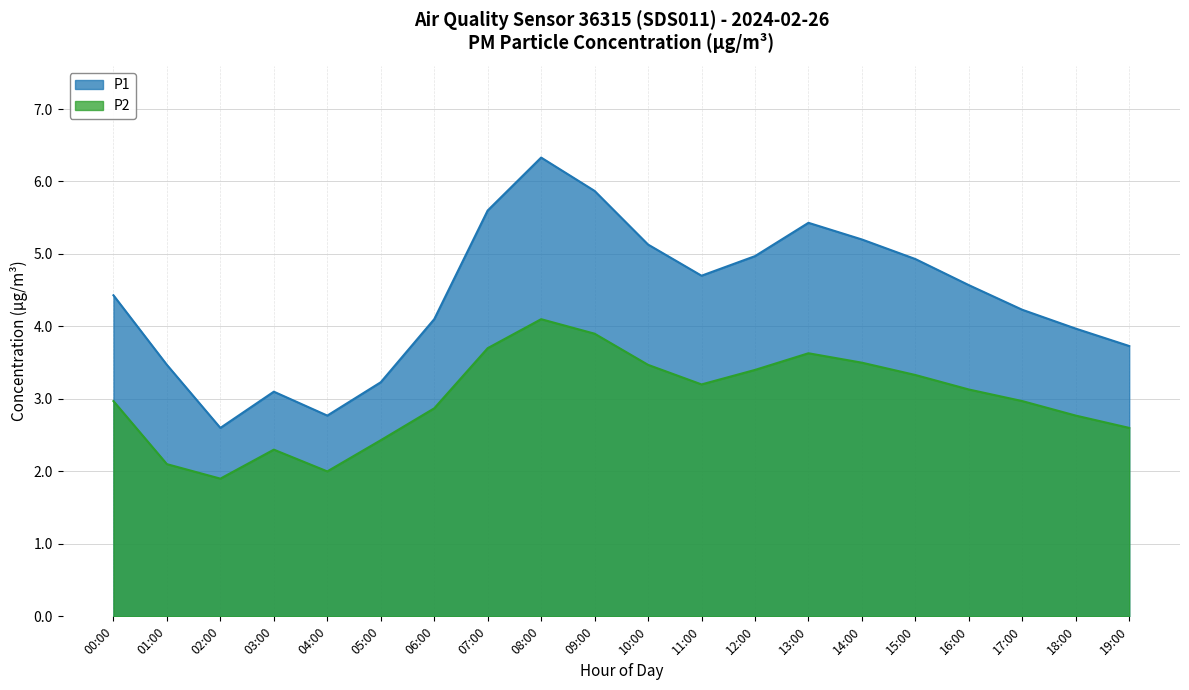

True or false: P1 and P2 intersect in this chart.

False